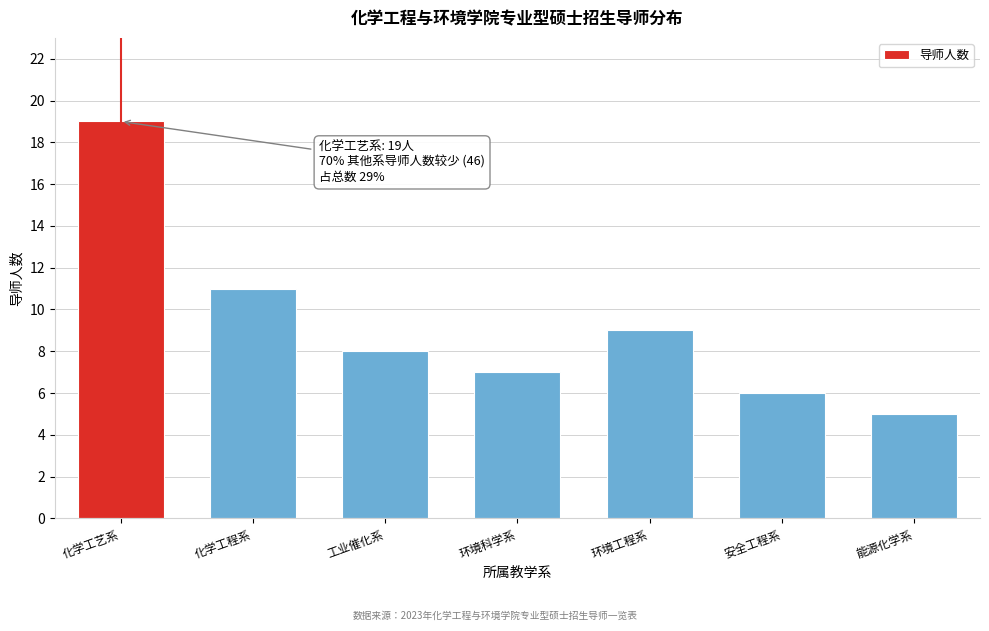

Reading left to right, extract all data points from this chart.

19	11	8	7	9	6	5